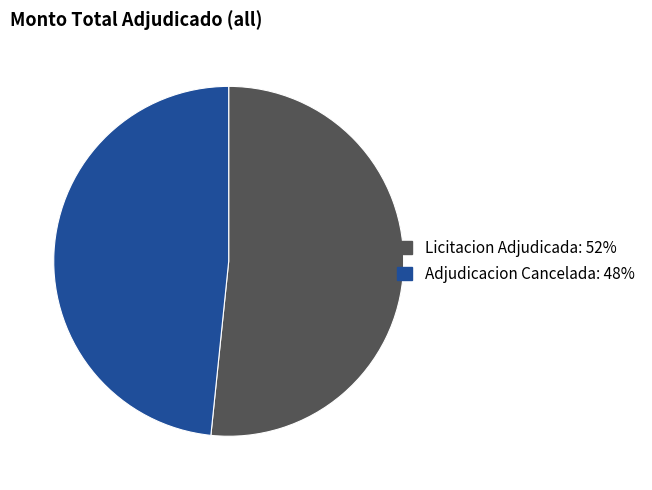

Is it true that Adjudicacion Cancelada is 39% of the pie?

False